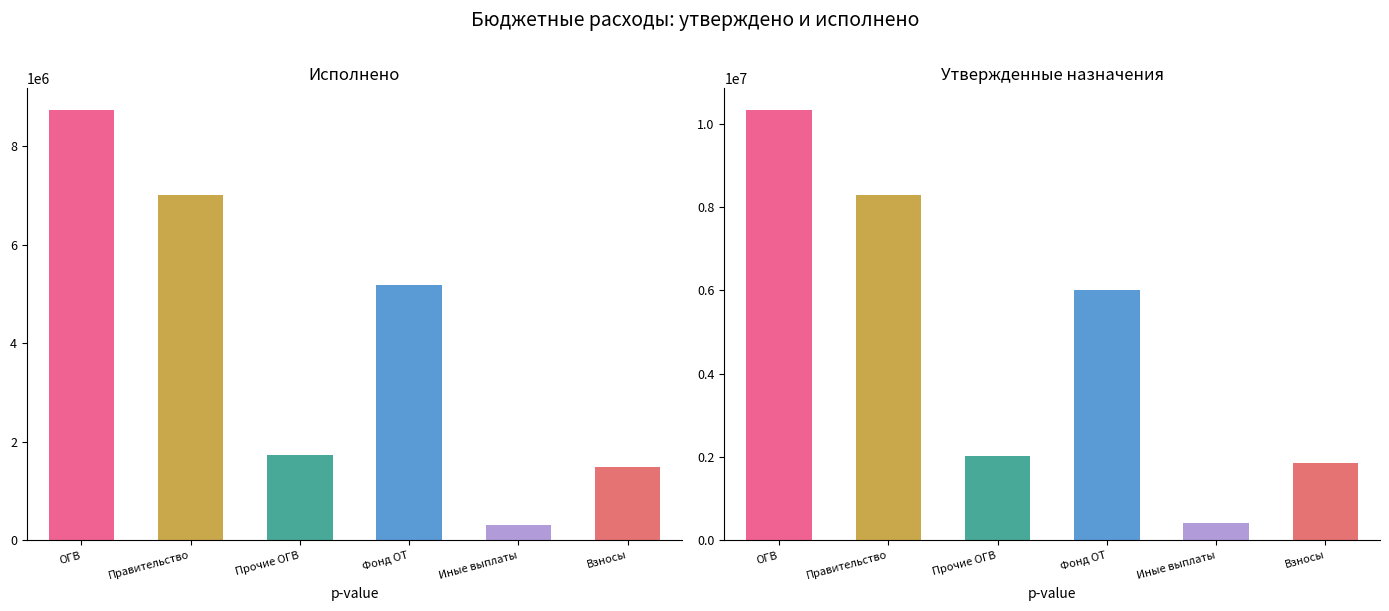

Reading left to right, extract all data points from this chart.

Исполнено: ОГВ=8743399.1	Правительство=7005034.3	Прочие ОГВ=1738364.9	Фонд ОТ=5187769.2	Иные выплаты=318298.8	Взносы=1498766.2
Утвержденные назначения: ОГВ=10333999.6	Правительство=8298300.0	Прочие ОГВ=2035699.6	Фонд ОТ=6021100.0	Иные выплаты=427000.0	Взносы=1850000.0